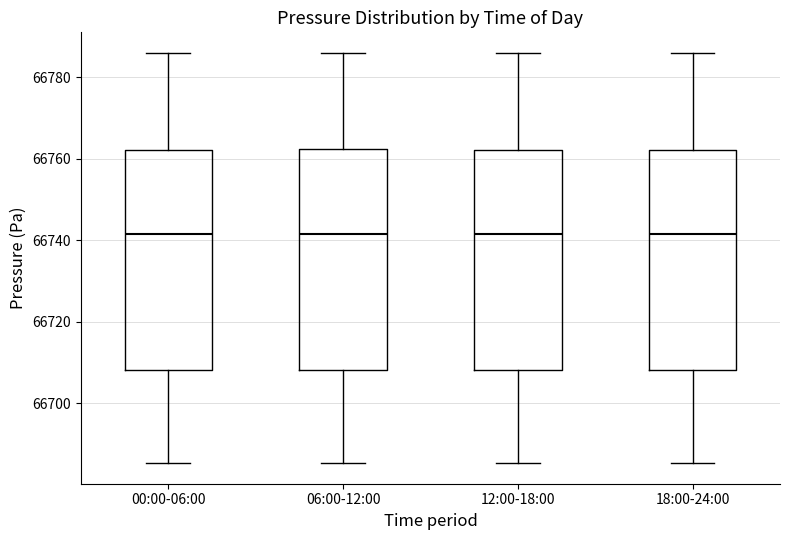

Reading left to right, transcribe this box plot: for each box, give where its median line is, the range the box spans, and where its two whiskers end, as read against the y-axis. The values are not printed on the chart, so give them approximately, as read against the axis.

00:00-06:00: median 66742, box 66708 to 66762, whiskers 66686 to 66786
06:00-12:00: median 66742, box 66708 to 66762, whiskers 66686 to 66786
12:00-18:00: median 66742, box 66708 to 66762, whiskers 66686 to 66786
18:00-24:00: median 66742, box 66708 to 66762, whiskers 66686 to 66786